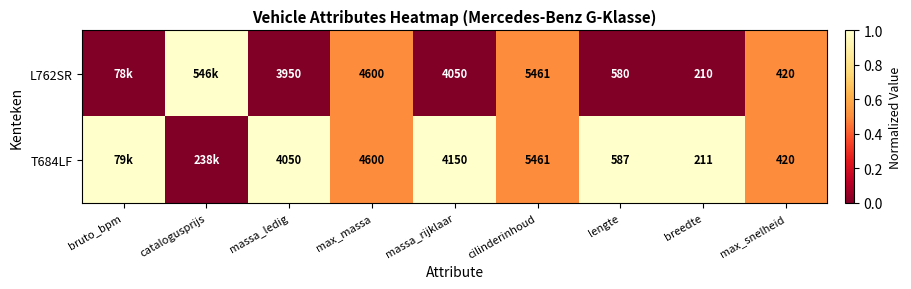

Between max_snelheid and catalogusprijs, which is larger?

catalogusprijs